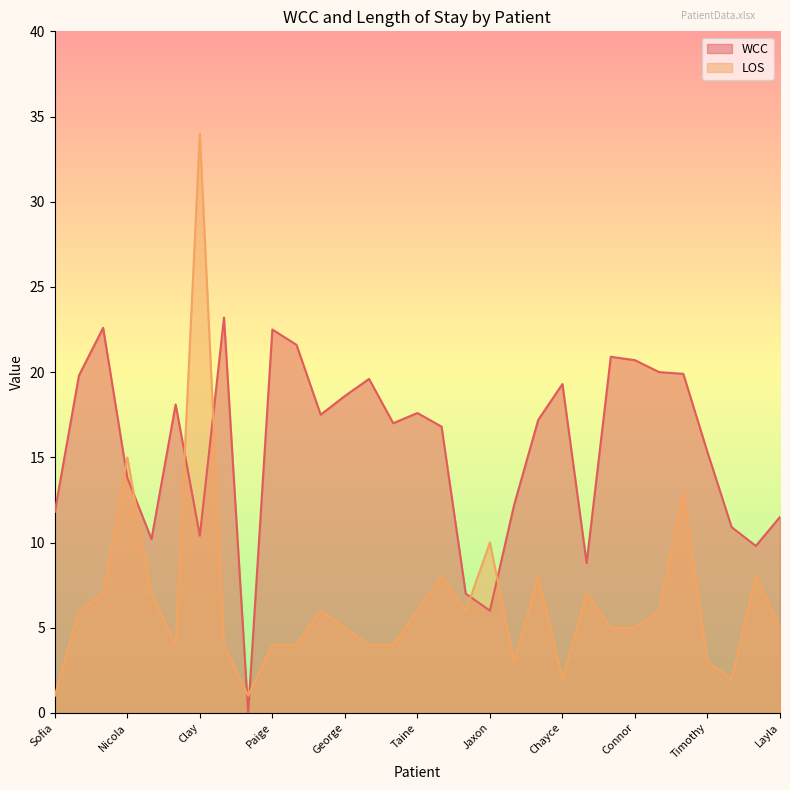

At which category is the sum across all series the highest?

Clay